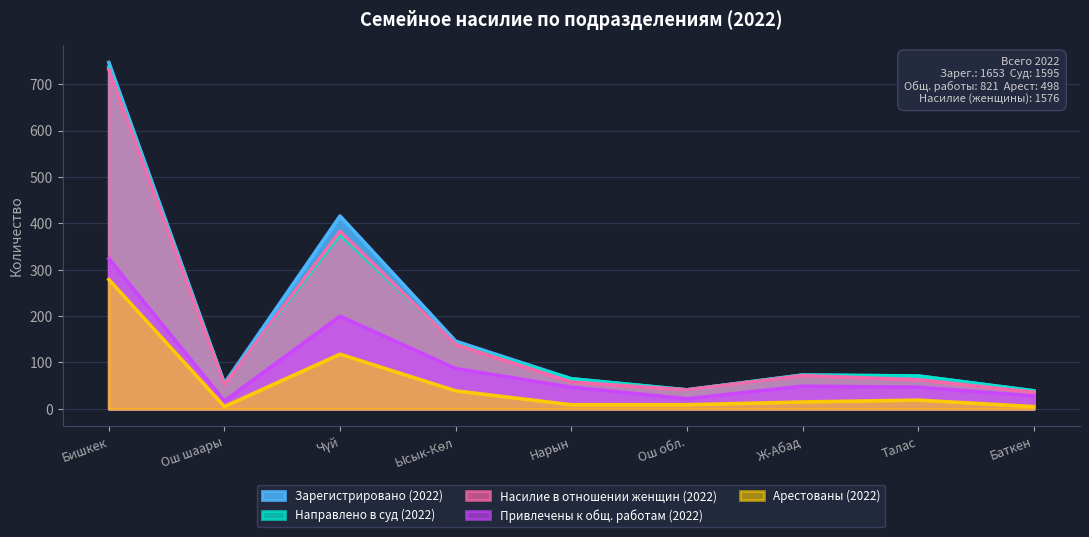

Reading left to right, transcribe all the data shown in this chart.

Зарегистрировано (2022): Бишкек=747	Ош шаары=55	Чүй=416	Ысык-Көл=146	Нарын=65	Ош обл.=41	Ж-Абад=73	Талас=71	Баткен=39
Направлено в суд (2022): Бишкек=737	Ош шаары=53	Чүй=376	Ысык-Көл=140	Нарын=65	Ош обл.=41	Ж-Абад=73	Талас=71	Баткен=39
Привлечены к общ. работам (2022): Бишкек=324	Ош шаары=17	Чүй=200	Ысык-Көл=87	Нарын=47	Ош обл.=22	Ж-Абад=49	Талас=47	Баткен=28
Арестованы (2022): Бишкек=279	Ош шаары=5	Чүй=118	Ысык-Көл=39	Нарын=9	Ош обл.=9	Ж-Абад=15	Талас=19	Баткен=5
Насилие в отношении женщин (2022): Бишкек=732	Ош шаары=52	Чүй=383	Ысык-Көл=139	Нарын=58	Ош обл.=41	Ж-Абад=72	Талас=63	Баткен=36